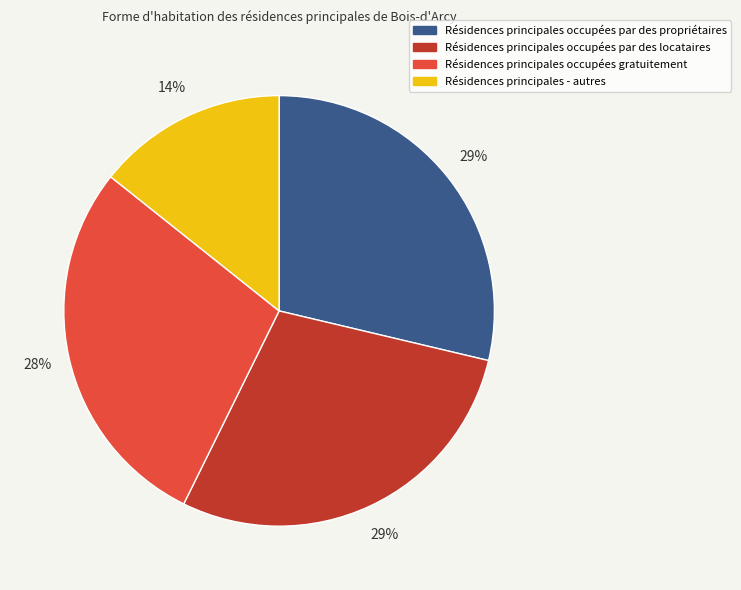

Is there any slice that represents more than half of the pie?

No